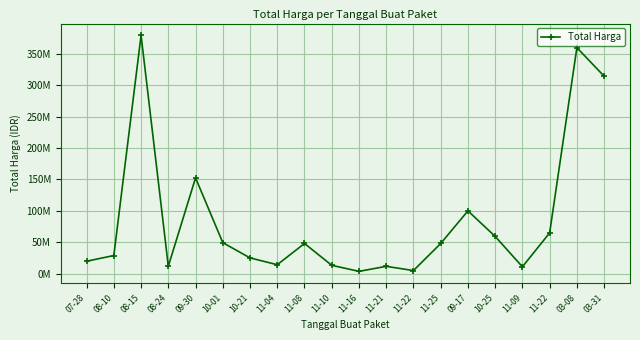

What is the change in value from 11-08 to 11-22?

+16860000